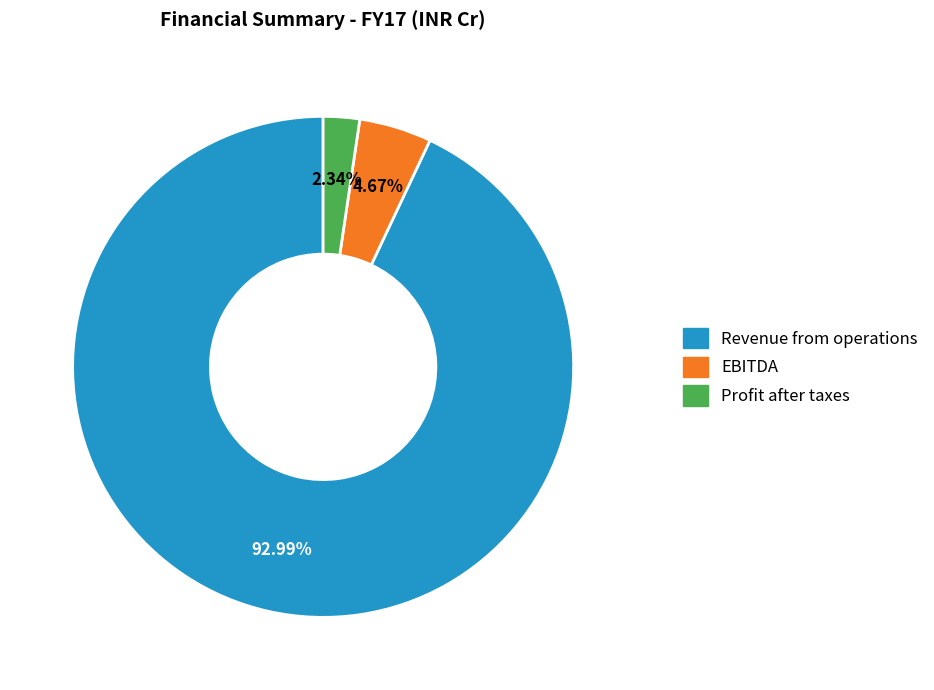

Count the number of slices in the pie.

3